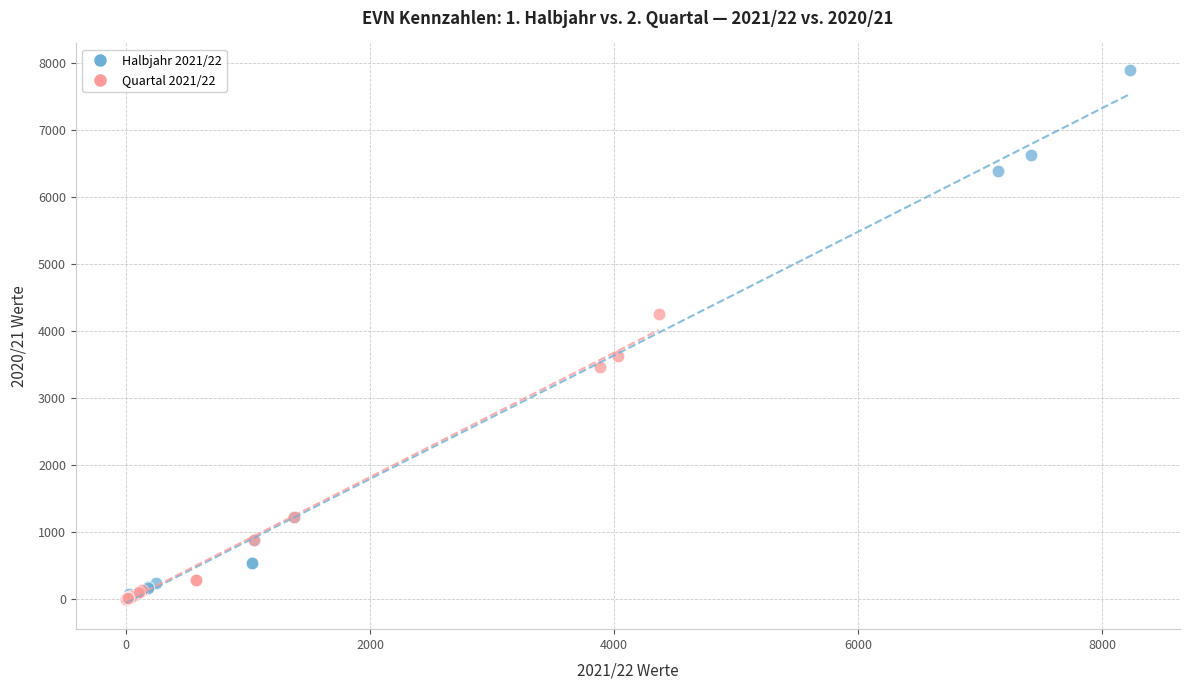

Which series contains the highest Y value?

Halbjahr 2021/22